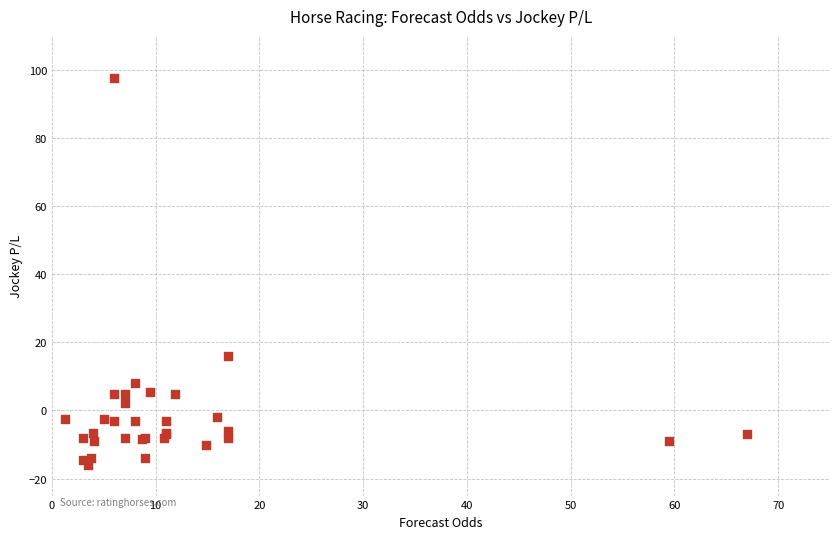

What Y value in the scatter plot is closest to 40?

16.0